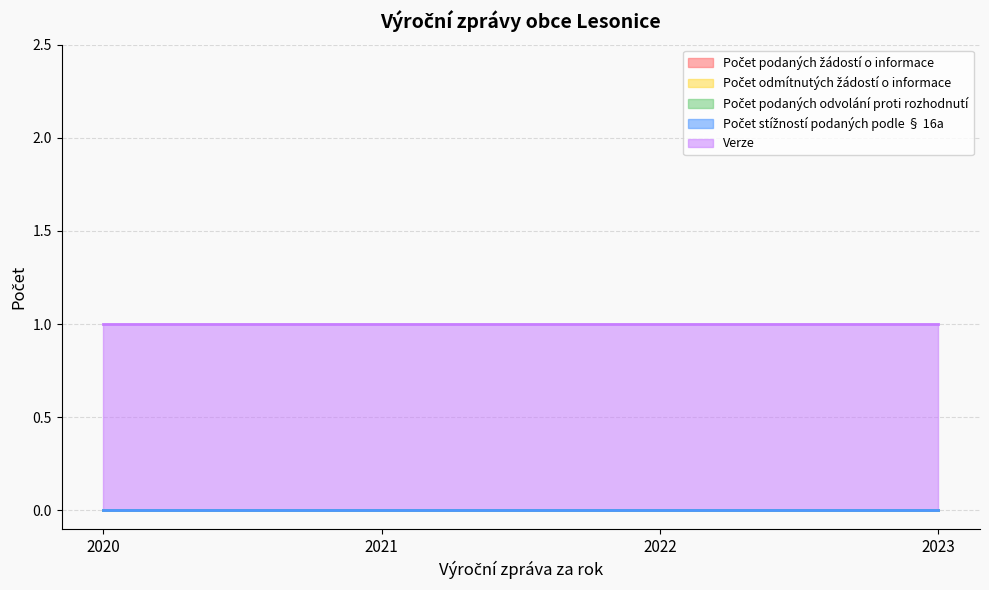

Reading left to right, what are all the values shown in this chart?

Počet podaných žádostí o informace: 2020=0	2021=0	2022=0	2023=0
Počet odmítnutých žádostí o informace: 2020=0	2021=0	2022=0	2023=0
Počet podaných odvolání proti rozhodnutí: 2020=0	2021=0	2022=0	2023=0
Počet stížností podaných podle § 16a: 2020=0	2021=0	2022=0	2023=0
Verze: 2020=1	2021=1	2022=1	2023=1